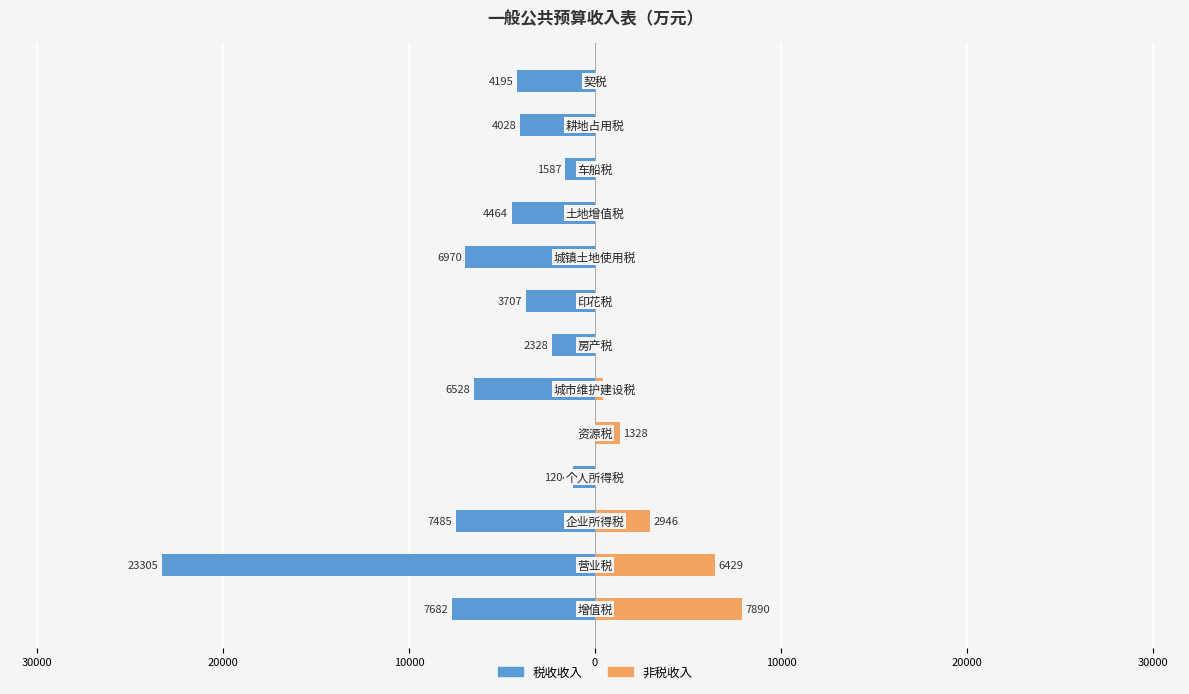

What is the minimum value for 税收收入?

-23305